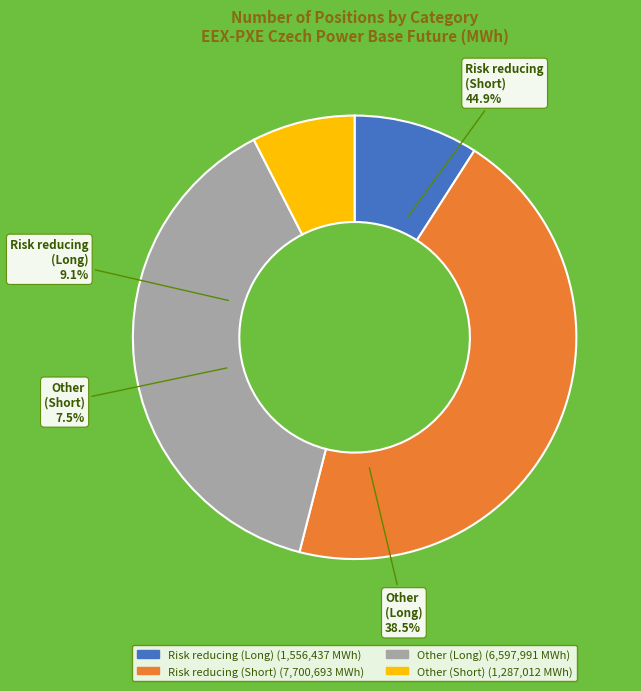

How many slices are in this pie chart?

4